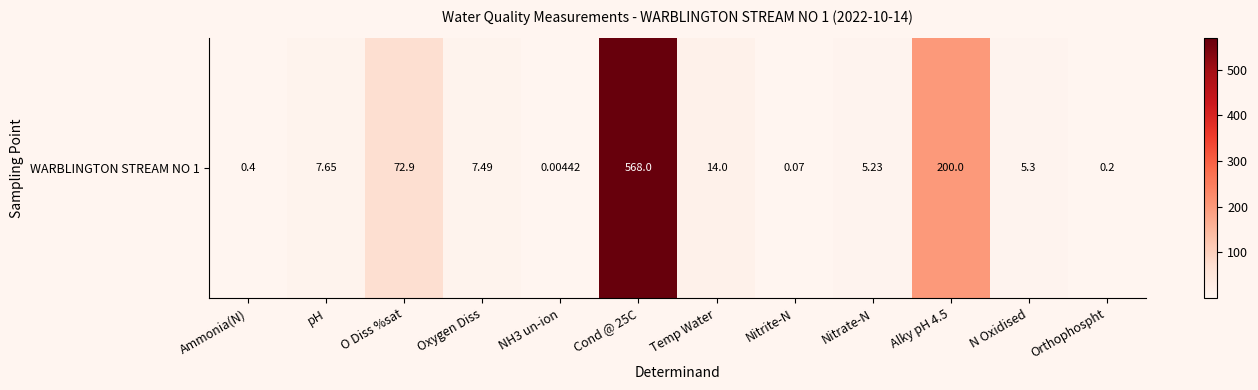

Which has a higher value, Cond @ 25C or Temp Water?

Cond @ 25C